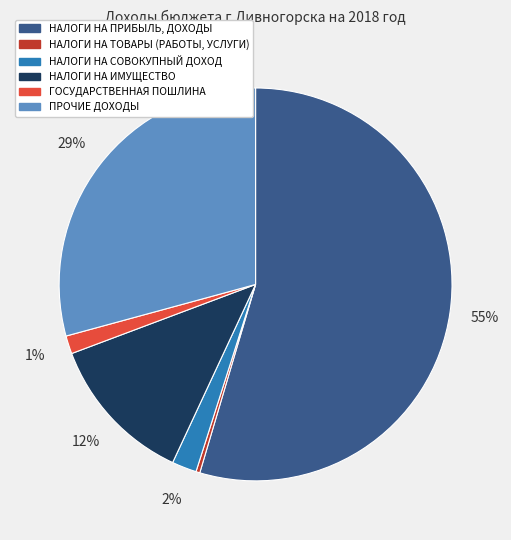

What is the largest slice in the pie chart?

НАЛОГИ НА ПРИБЫЛЬ, ДОХОДЫ